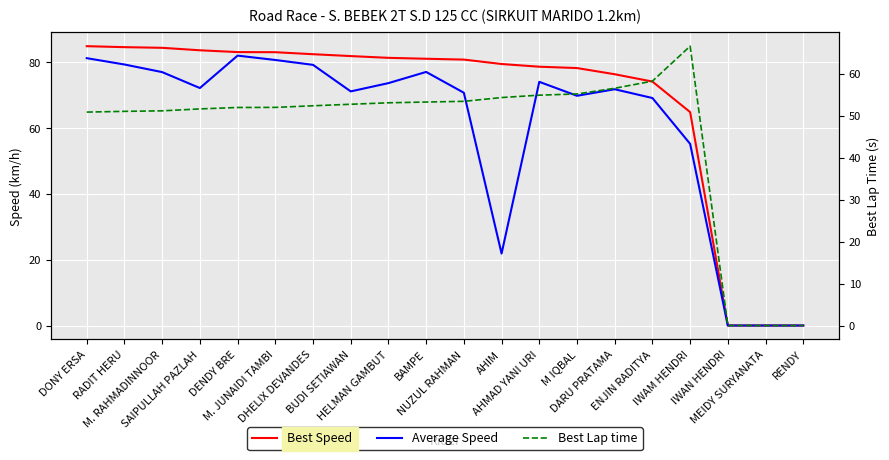

Which series has the widest spread of values?

Best Speed